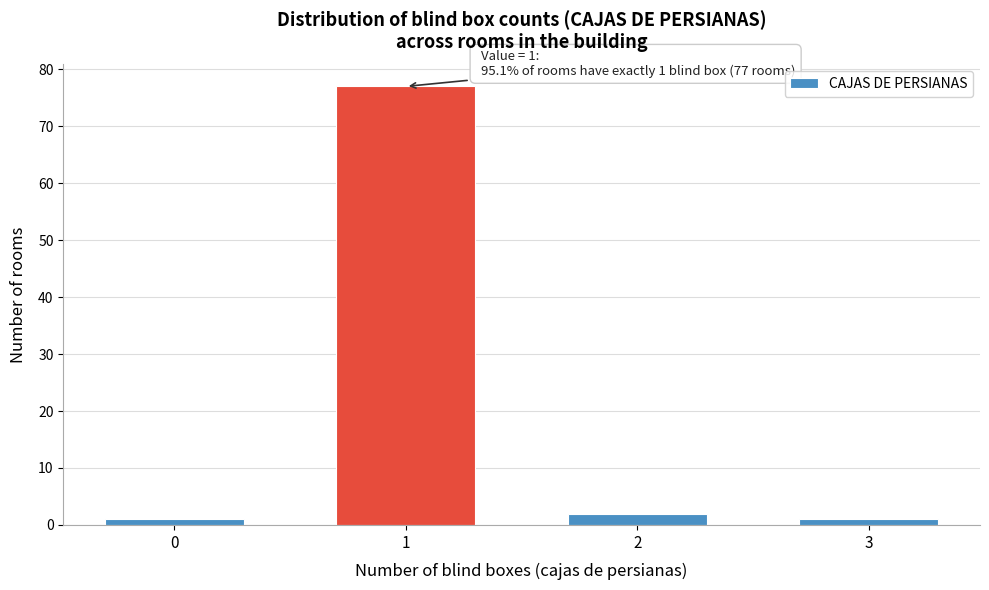

Reading right to left, transcribe all the data shown in this chart.

3=1	2=2	1=77	0=1